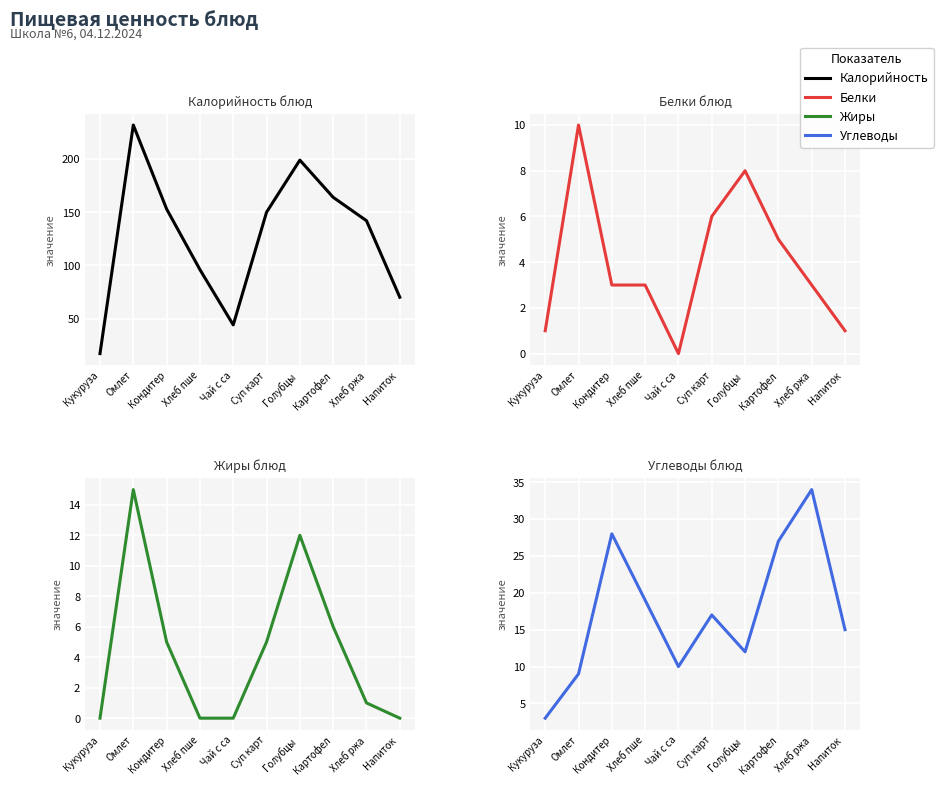

What are all the series names shown in the legend?

Калорийность, Белки, Жиры, Углеводы